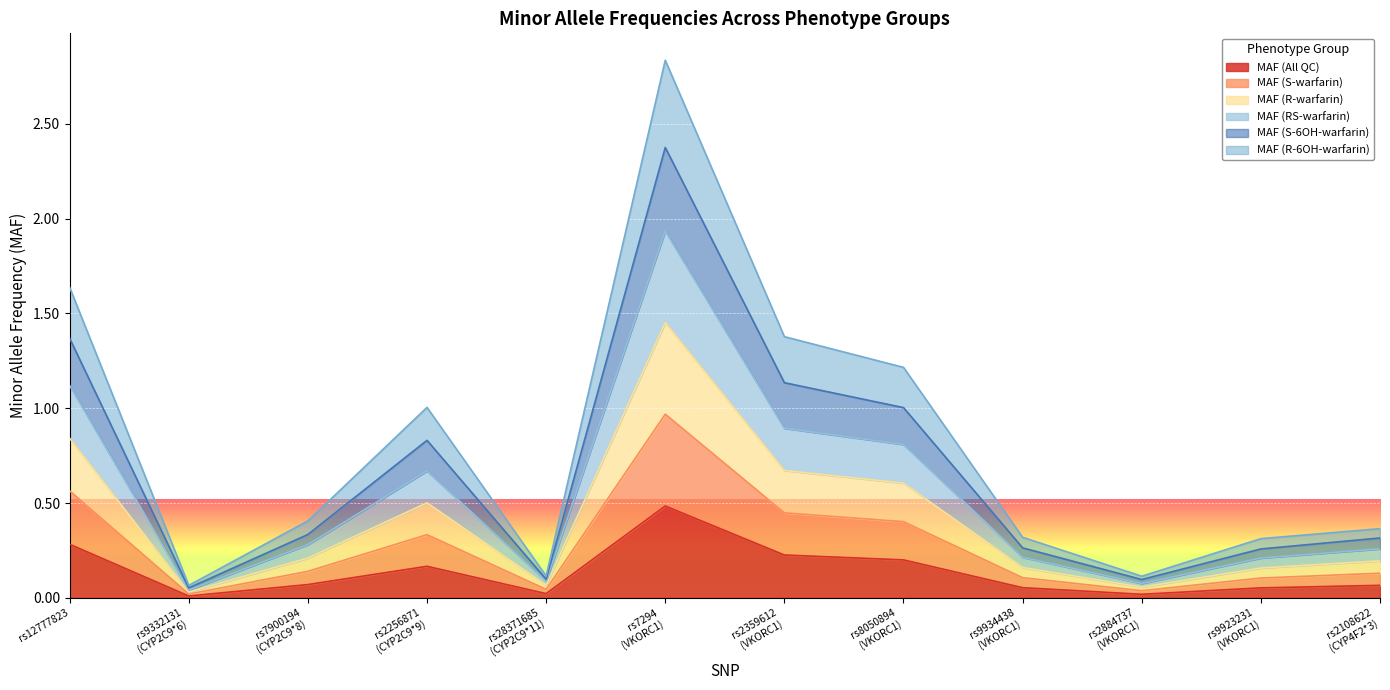

List the series in order of their overall mean, highest first.

MAF (S-6OH-warfarin), MAF (R-6OH-warfarin), MAF (R-warfarin), MAF (RS-warfarin), MAF (S-warfarin), MAF (All QC)